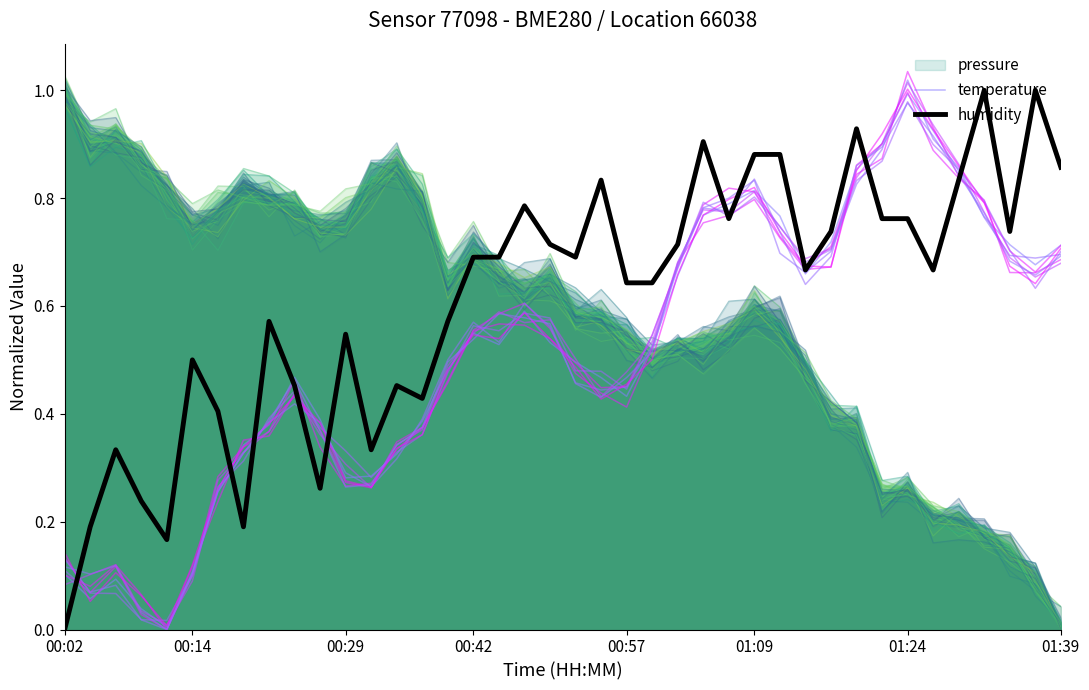

Which series has the widest spread of values?

humidity